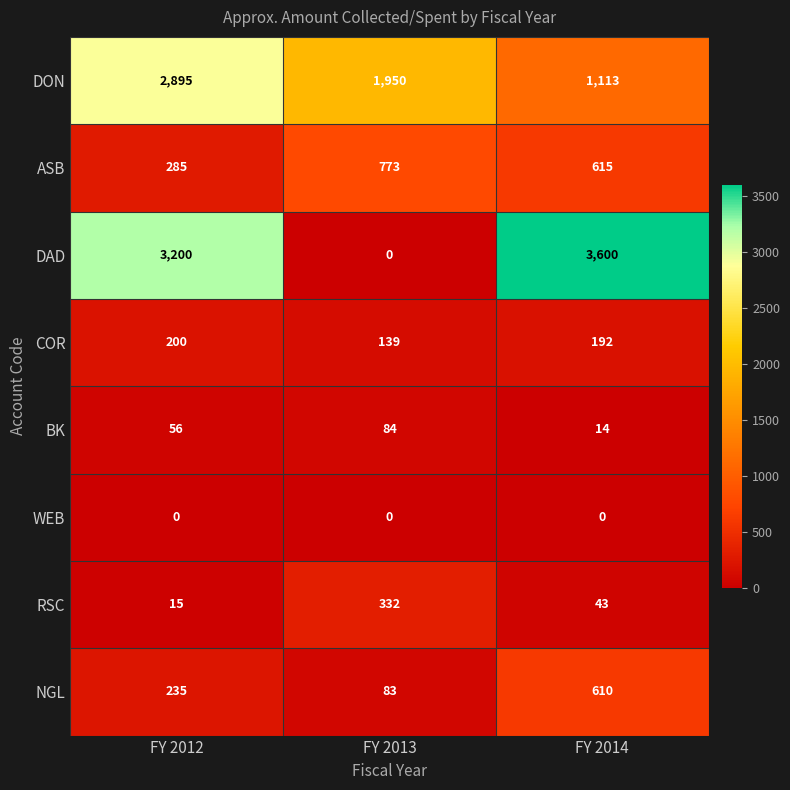

How many series are shown in this chart?

8